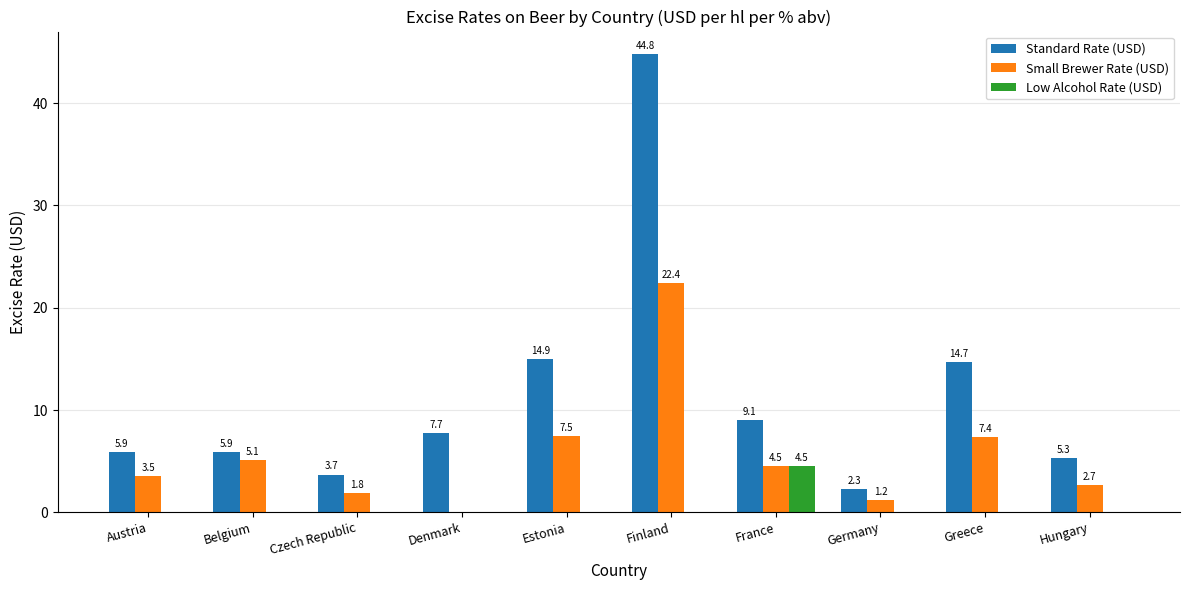

Read the Standard Rate (USD) value at Finland.

44.8